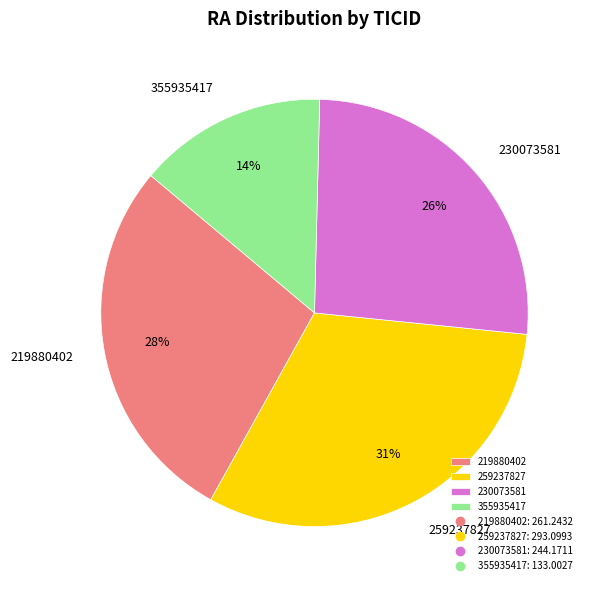

Between 219880402 and 355935417, which is larger?

219880402